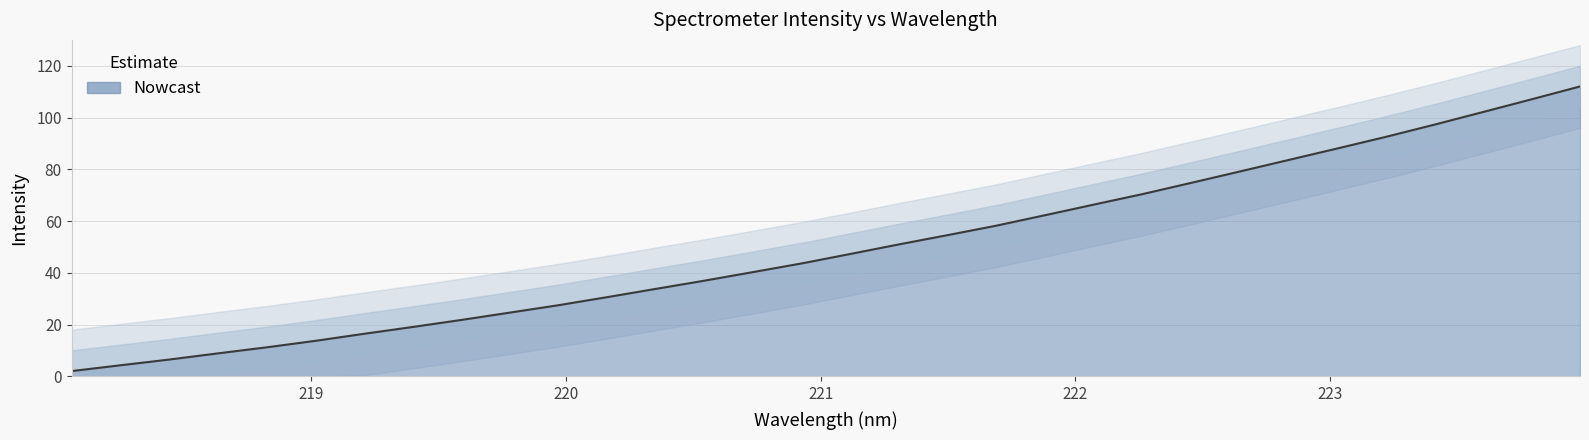

Rank the categories by value from highest to lowest.

223.9802, 223.7895, 223.5987, 223.408, 223.2172, 223.0264, 222.8355, 222.6447, 222.4538, 222.263, 222.0721, 221.8812, 221.6902, 221.4993, 221.3083, 221.1174, 220.9264, 220.7354, 220.5444, 220.3533, 220.1623, 219.9712, 219.7801, 219.589, 219.3979, 219.2067, 219.0156, 218.8244, 218.6332, 218.442, 218.2508, 218.0596